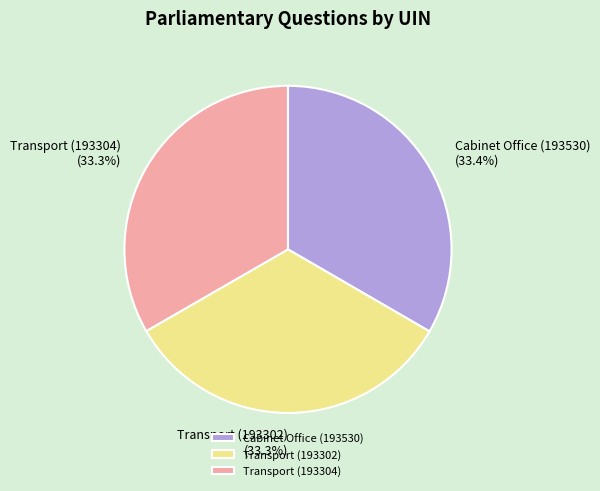

Approximately how many times larger is the value at Transport (193304) compared to Transport (193302)?

1.0